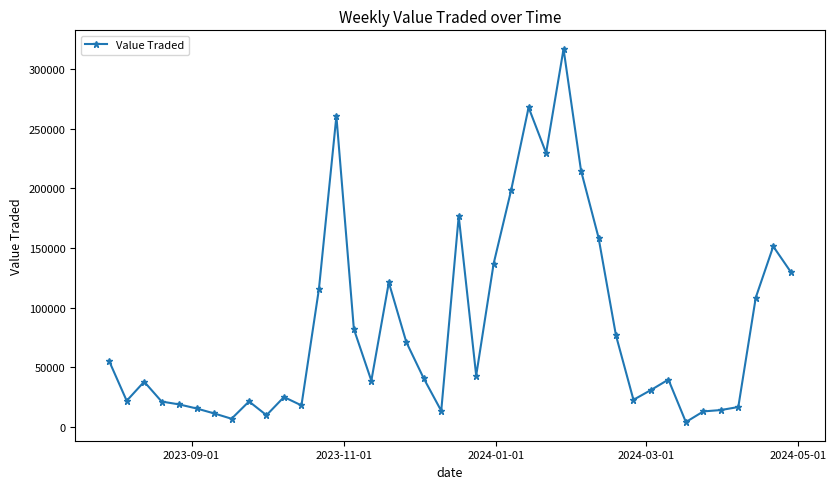

What is the maximum value shown in the chart?

316640